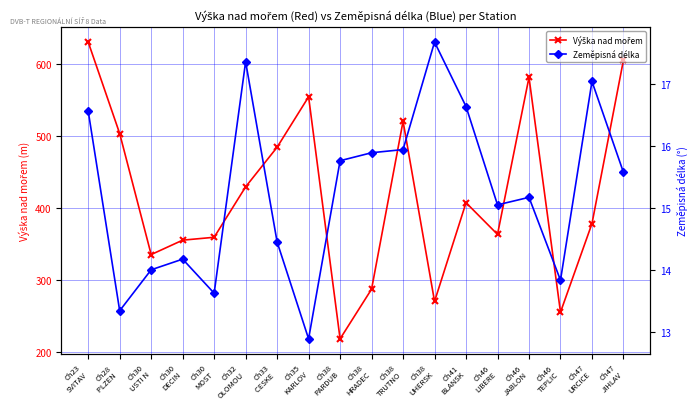

What is the total value across all series at Ch23
SVITAV?

646.6